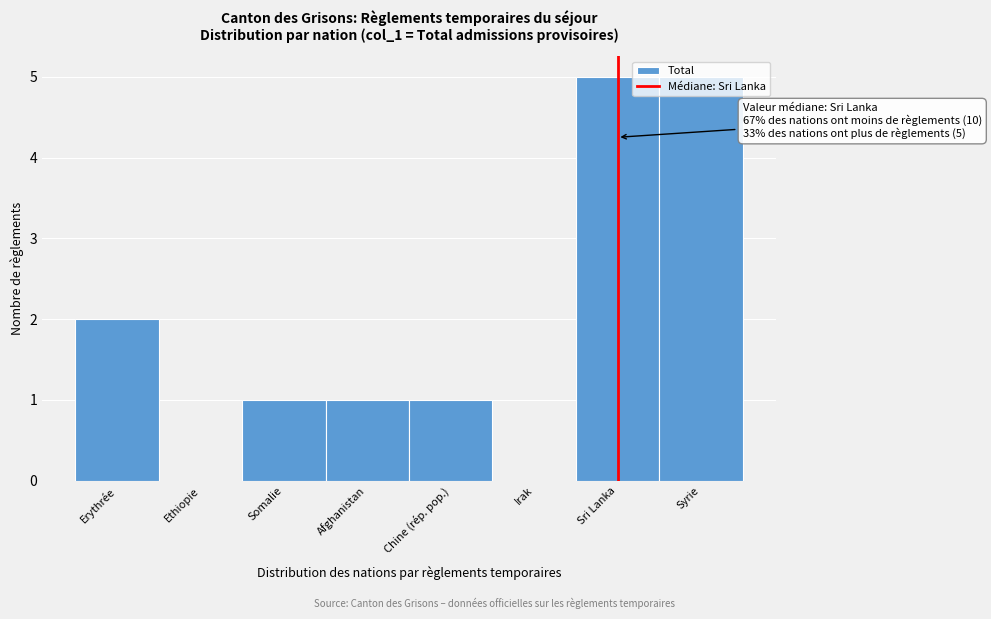

What is the maximum value shown in the chart?

5